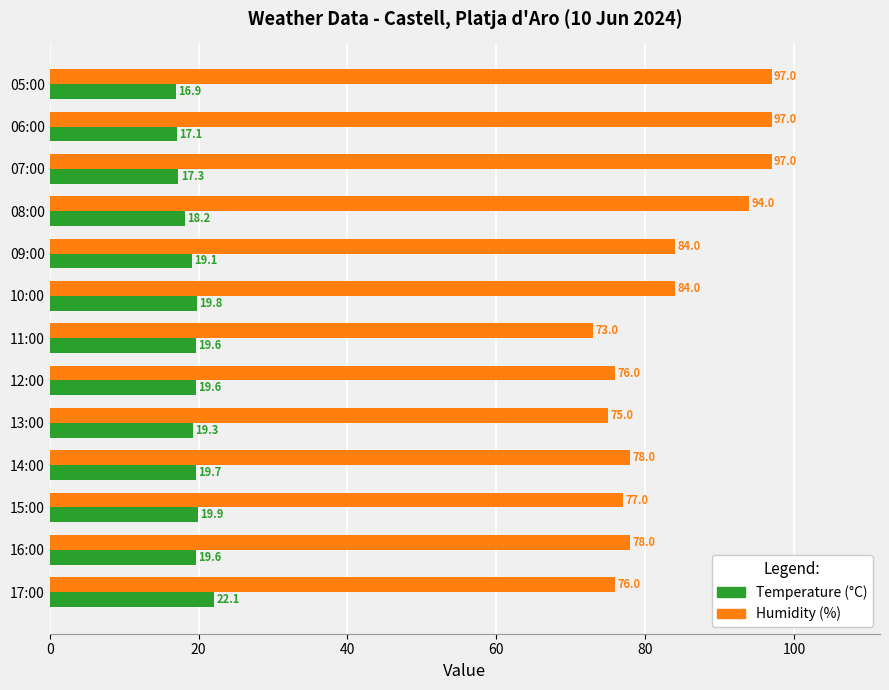

Rank the series at 14:00 from highest to lowest value.

Humidity (%), Temperature (°C)